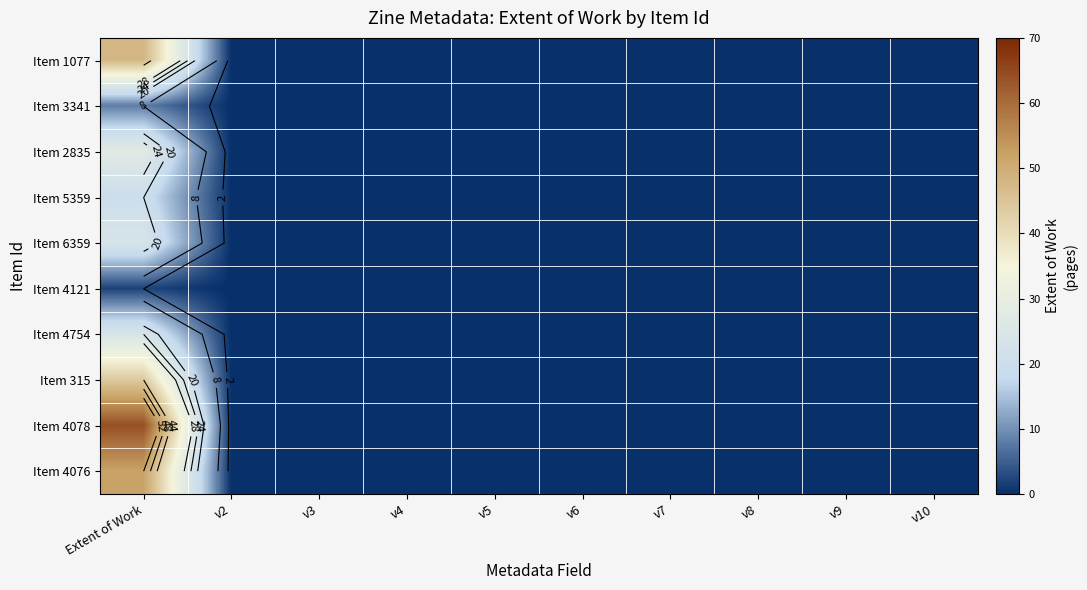

Which label corresponds to the largest value in the chart?

Extent of Work